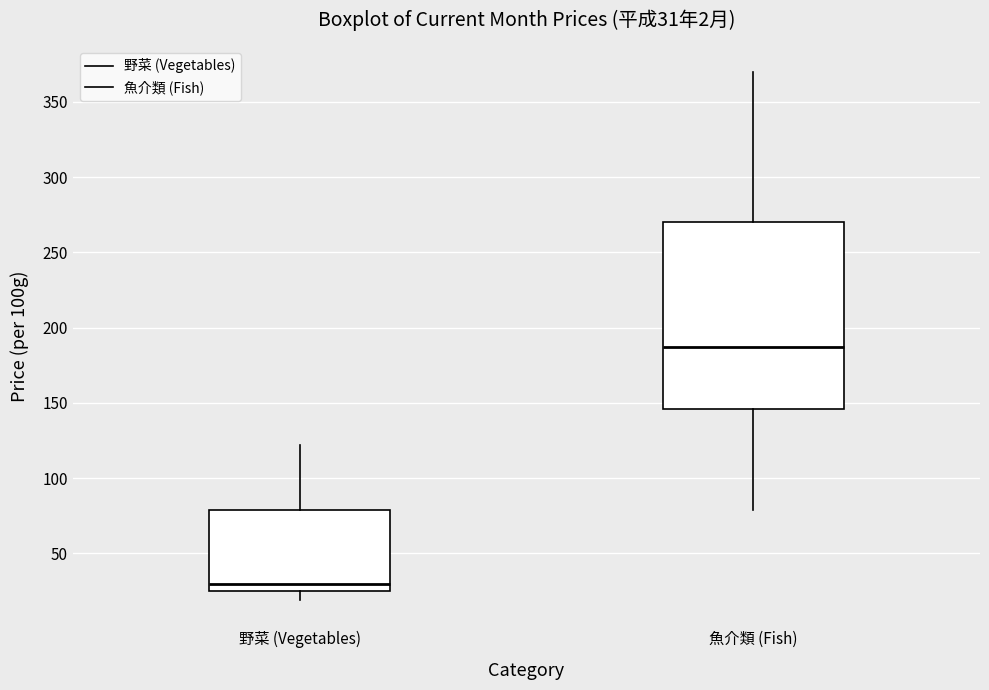

Which box's median line is the lowest?

野菜 (Vegetables)